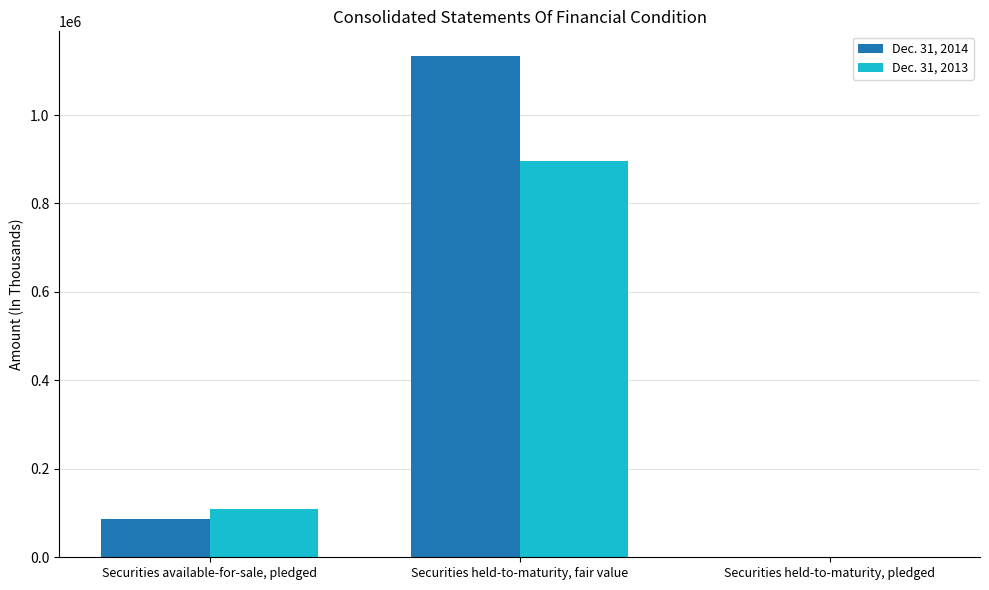

What is the highest value of the Dec. 31, 2013 series?

896908